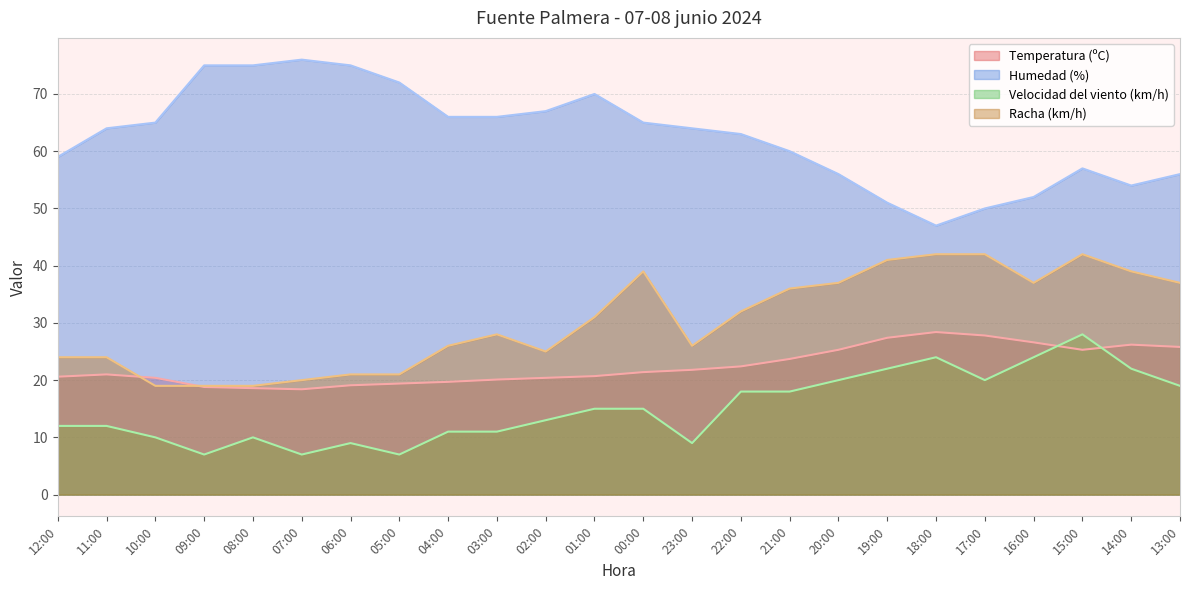

After their last crossing, which series has the higher values: Racha (km/h) or Temperatura (ºC)?

Racha (km/h)